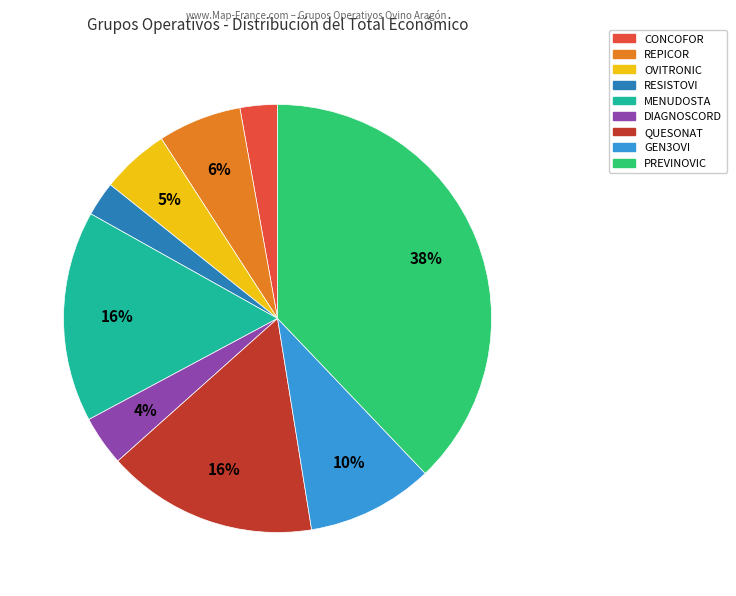

Approximately how many times larger is the value at REPICOR compared to QUESONAT?

0.4